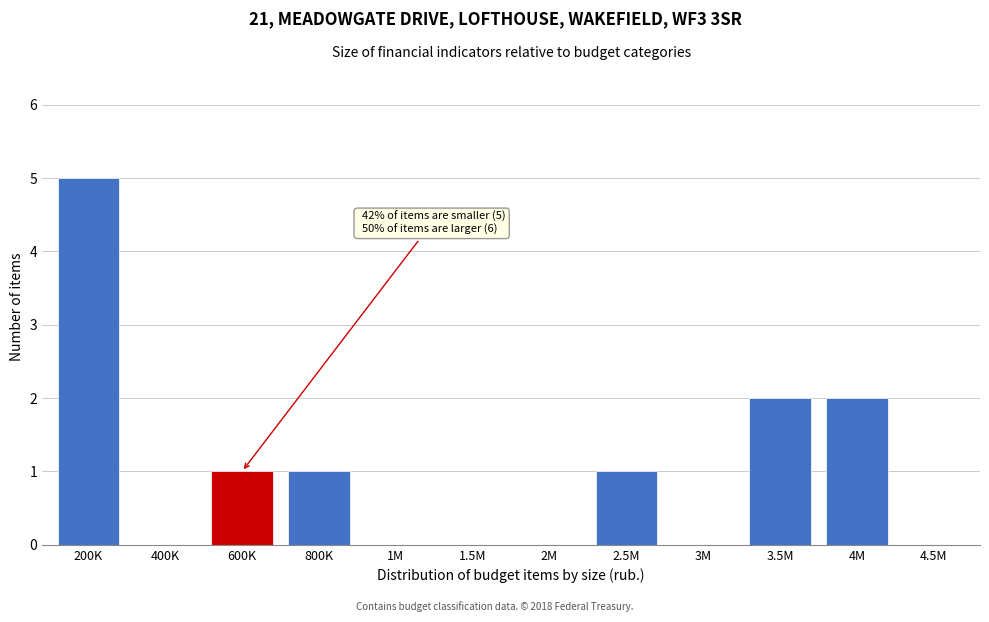

Reading left to right, extract all data points from this chart.

200K=5	400K=0	600K=1	800K=1	1M=0	1.5M=0	2M=0	2.5M=1	3M=0	3.5M=2	4M=2	4.5M=0